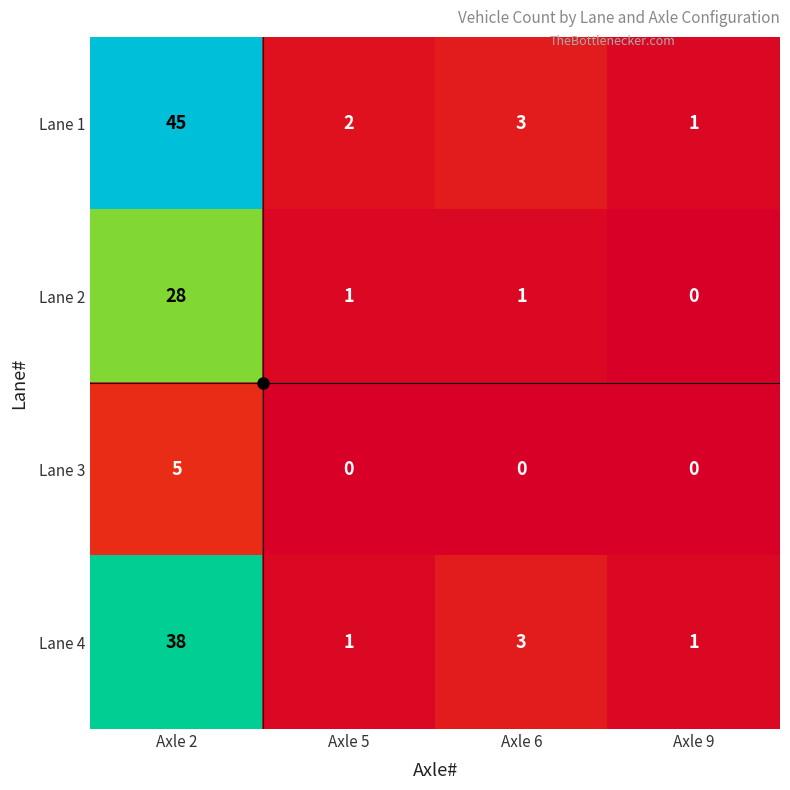

Is it true that Lane 1 equals 2 at Axle 5?

True